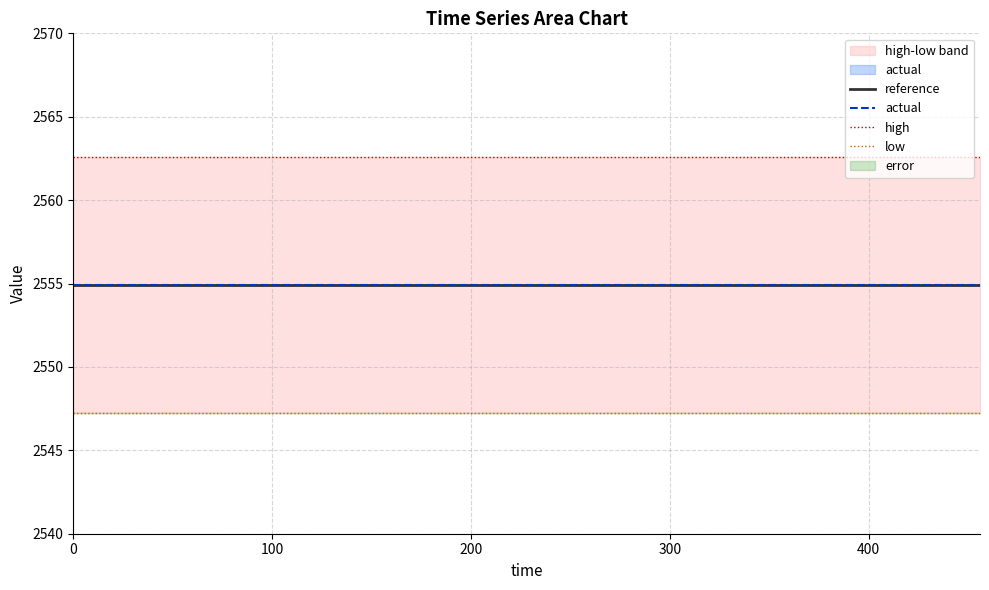

Reading left to right, list all the values displayed in this chart.

reference: 2554.9	2554.9	2554.9	2554.9	2554.9	2554.9	2554.9	2554.9	2554.9	2554.9	2554.9	2554.9	2554.9	2554.9	2554.9	2554.9	2554.9	2554.9	2554.9	2554.9
actual: 2554.9	2554.9	2554.9	2554.9	2554.9	2554.9	2554.9	2554.9	2554.9	2554.9	2554.9	2554.9	2554.9	2554.9	2554.9	2554.9	2554.9	2554.9	2554.9	2554.9
high: 2562.6	2562.6	2562.6	2562.6	2562.6	2562.6	2562.6	2562.6	2562.6	2562.6	2562.6	2562.6	2562.6	2562.6	2562.6	2562.6	2562.6	2562.6	2562.6	2562.6
low: 2547.3	2547.3	2547.3	2547.3	2547.3	2547.3	2547.3	2547.3	2547.3	2547.3	2547.3	2547.3	2547.3	2547.3	2547.3	2547.3	2547.3	2547.3	2547.3	2547.3